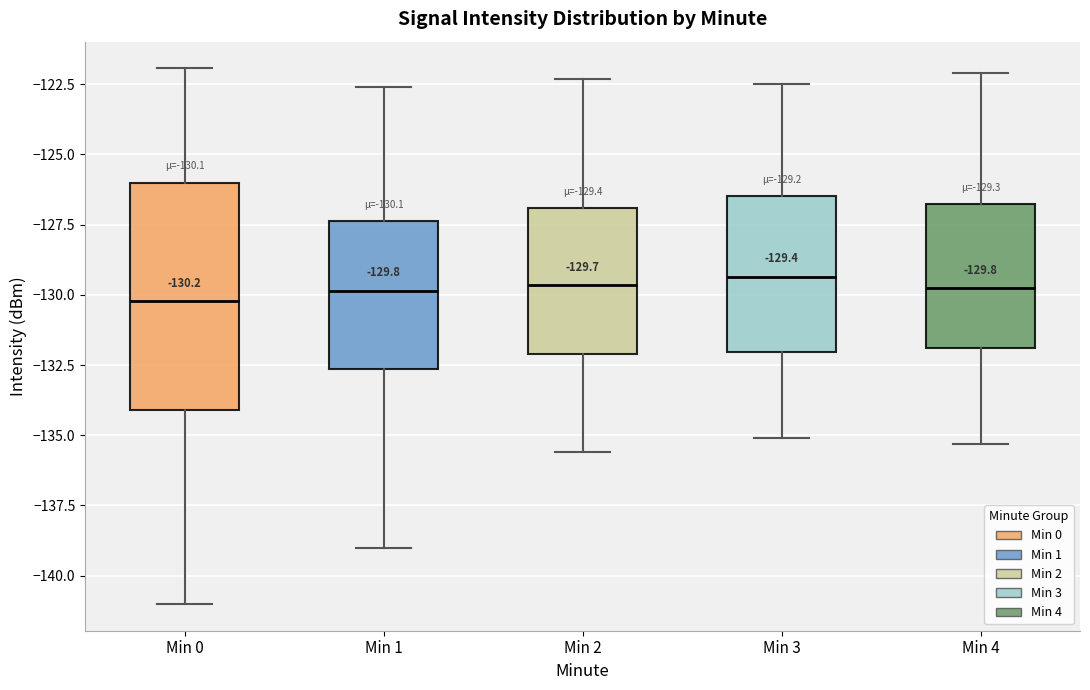

Comparing the boxes themselves (not the whiskers), which one is the tallest?

Min 0